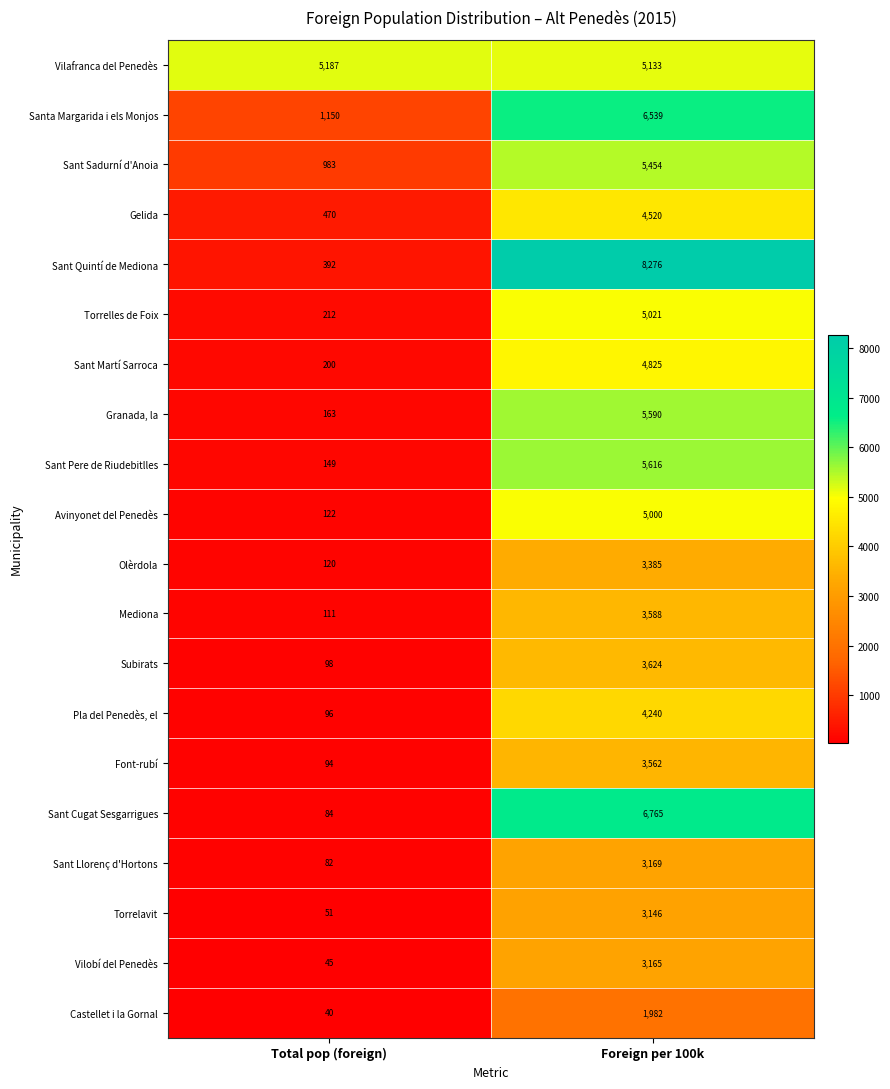

At how many categories does at least one series exceed 4150?

2